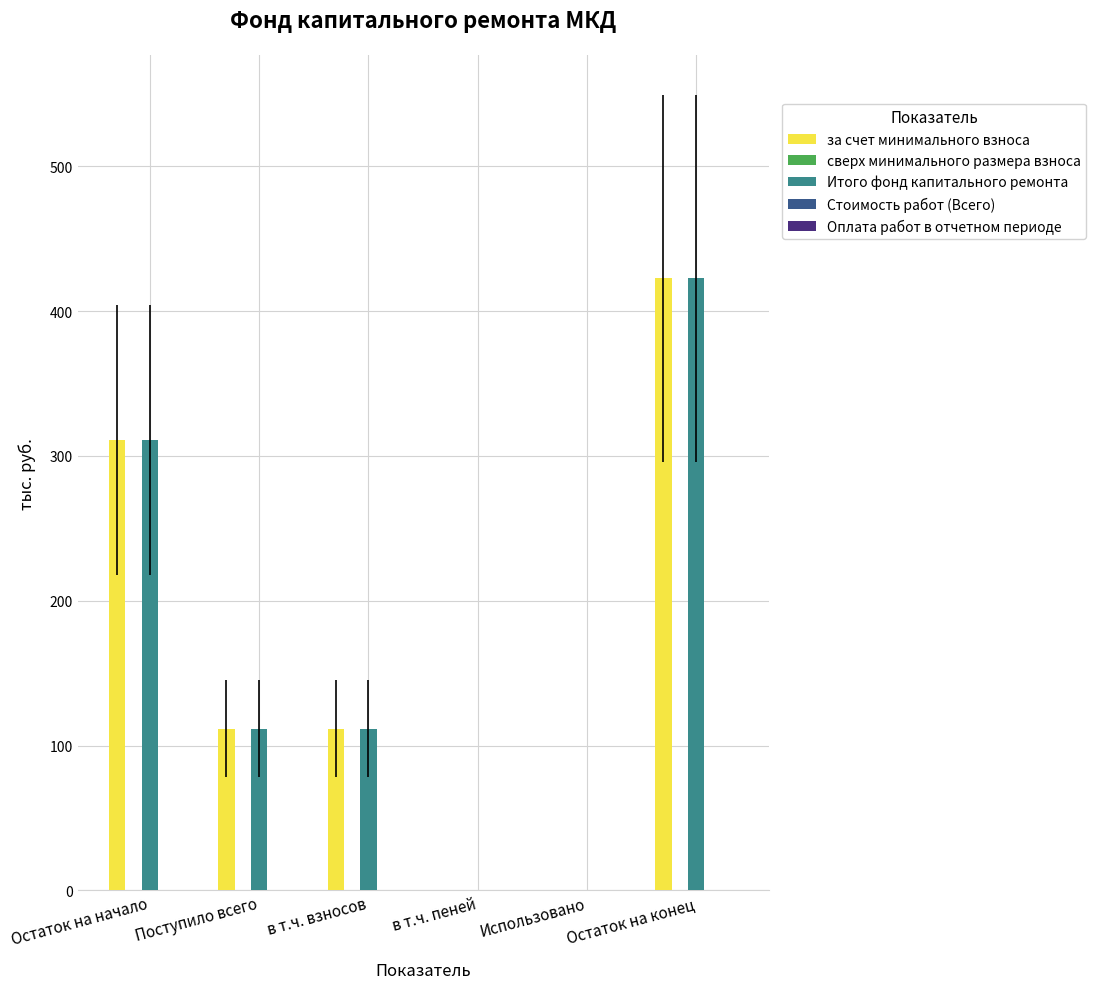

Read the Итого фонд капитального ремонта value at Поступило всего.

111.6